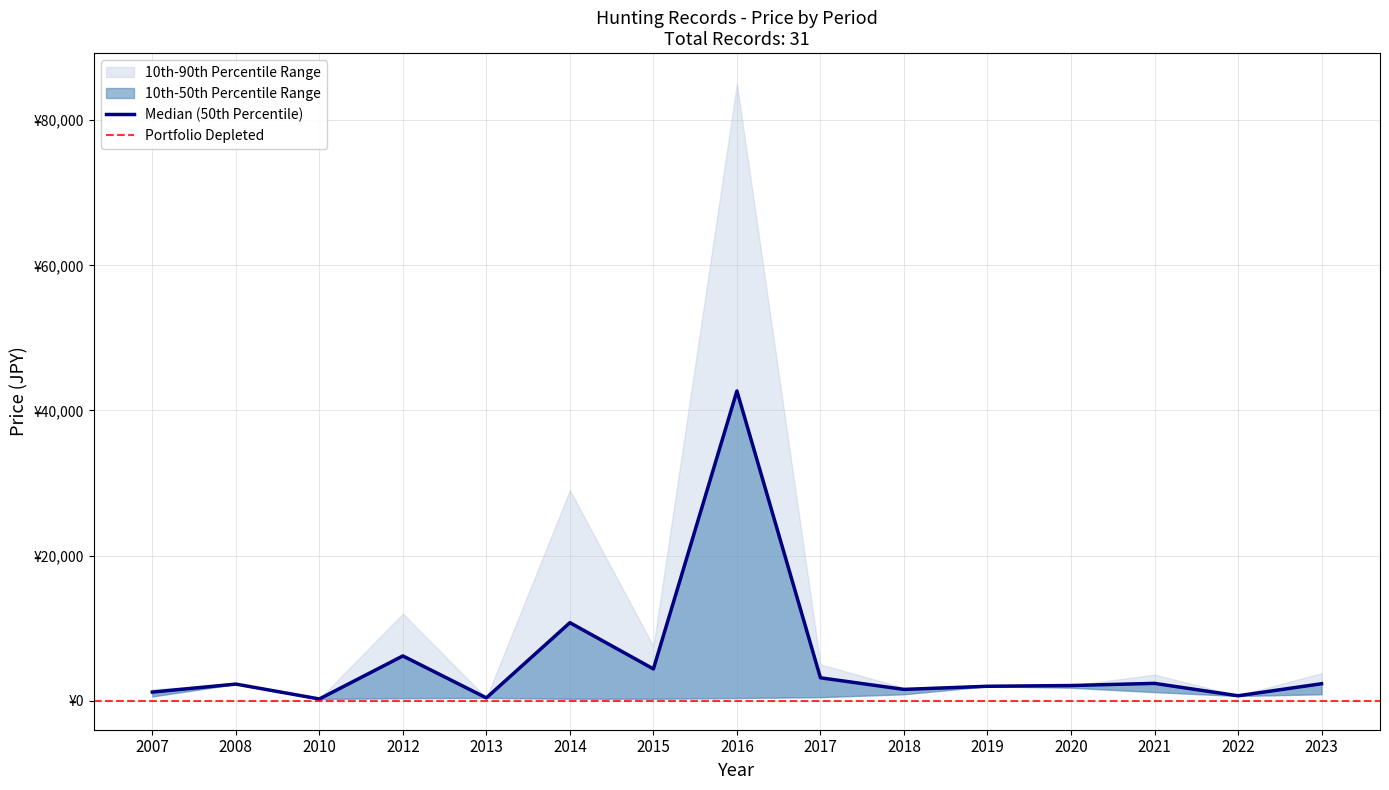

True or false: 10th Percentile (lower) has a value of 582 at 2012.

False